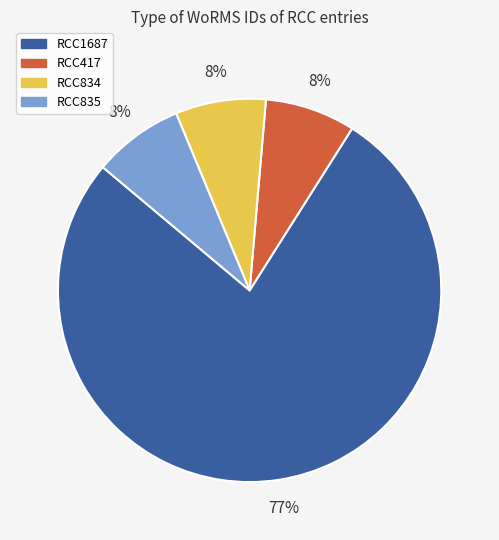

What percentage is the RCC834 slice, to the nearest percent?

8%